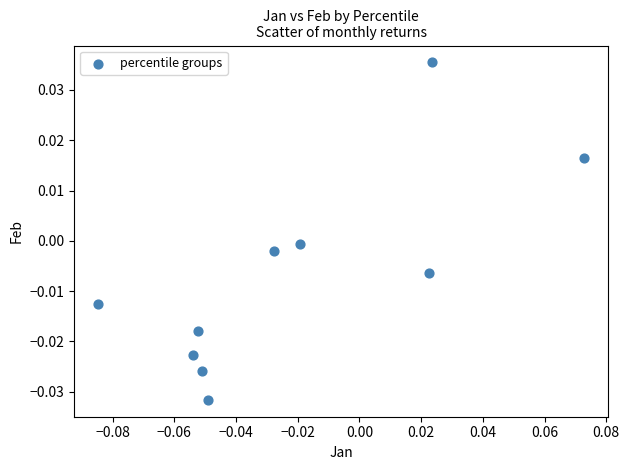

Count the number of points in this scatter plot.

10